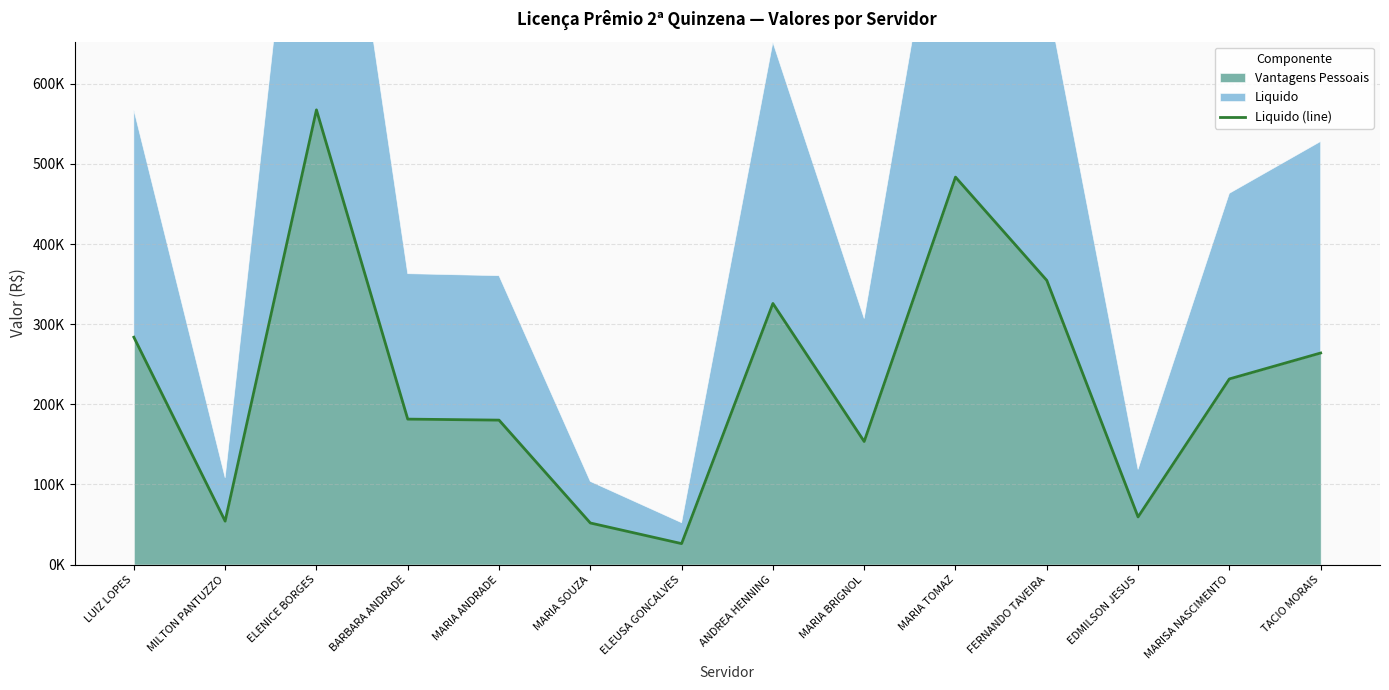

Rank the categories by value from lowest to highest.

ELEUSA GONCALVES, MARIA SOUZA, MILTON PANTUZZO, EDMILSON JESUS, MARIA BRIGNOL, MARIA ANDRADE, BARBARA ANDRADE, MARISA NASCIMENTO, TACIO MORAIS, LUIZ LOPES, ANDREA HENNING, FERNANDO TAVEIRA, MARIA TOMAZ, ELENICE BORGES